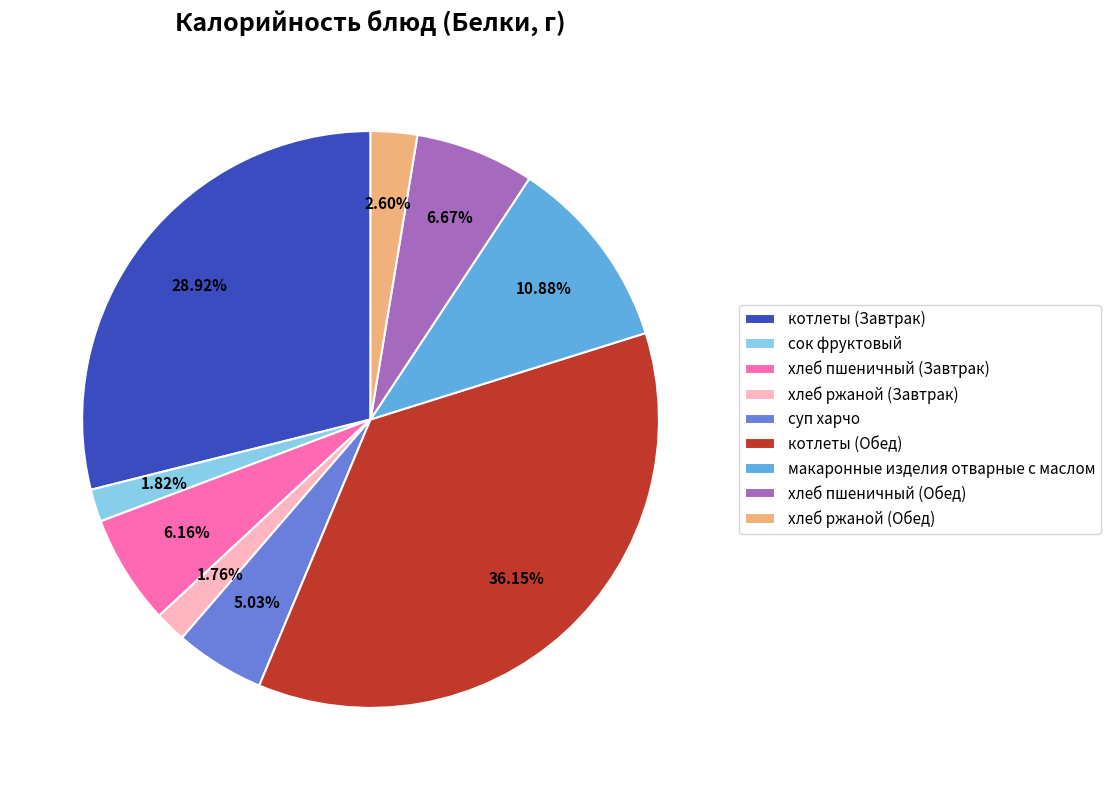

What is the ratio of the value at хлеб ржаной (Завтрак) to the value at котлеты (Завтрак)?

0.1